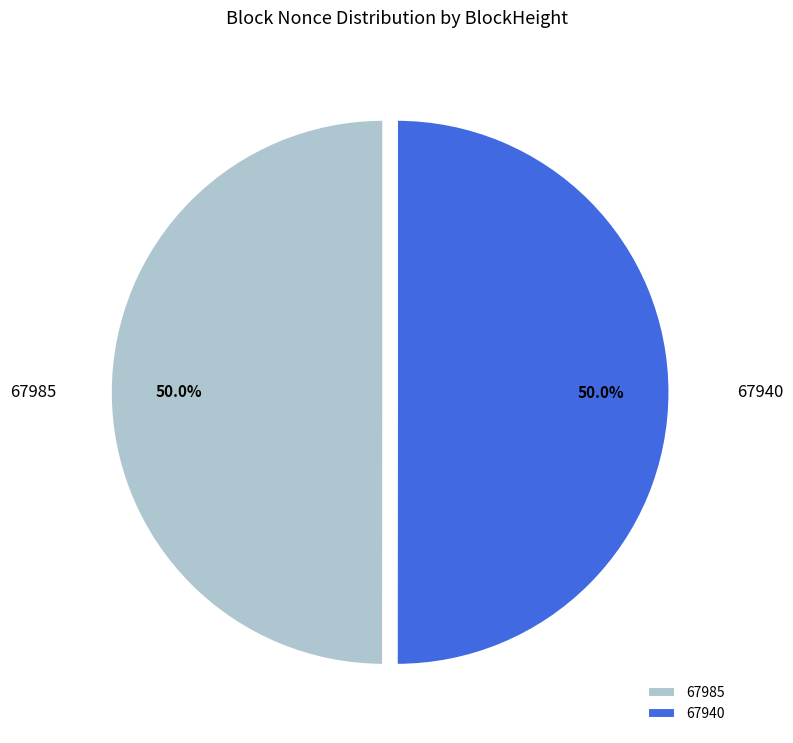

To the nearest percent, what is the difference between the largest and smallest slice percentages?

0%